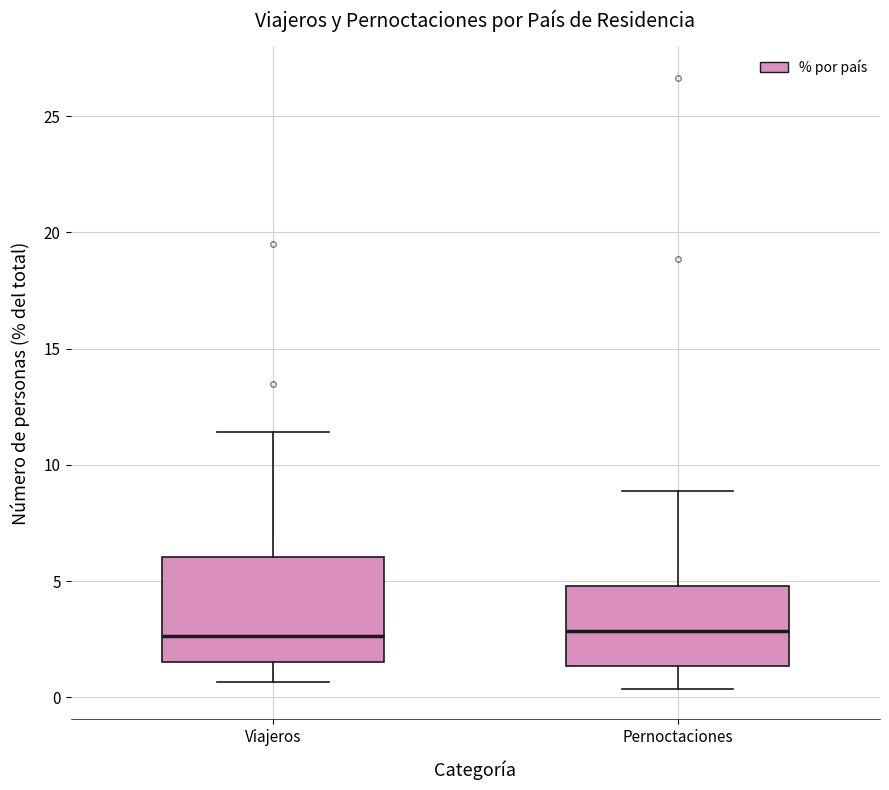

Reading left to right, transcribe this box plot: for each box, give where its median line is, the range the box spans, and where its two whiskers end, as read against the y-axis. The values are not printed on the chart, so give them approximately, as read against the axis.

Viajeros: median 2.5, box 1.5 to 6.0, whiskers 0.5 to 11.5
Pernoctaciones: median 3.0, box 1.5 to 5.0, whiskers 0.5 to 9.0